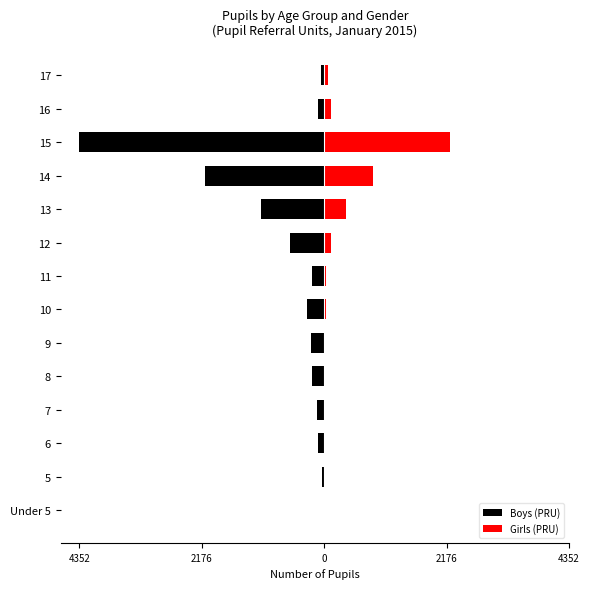

Reading left to right, list all the values displayed in this chart.

Boys (PRU): -5	-35	-111	-127	-217	-230	-313	-213	-612	-1123	-2120	-4352	-101	-53
Girls (PRU): 1	6	12	13	15	19	29	31	121	396	868	2232	127	67